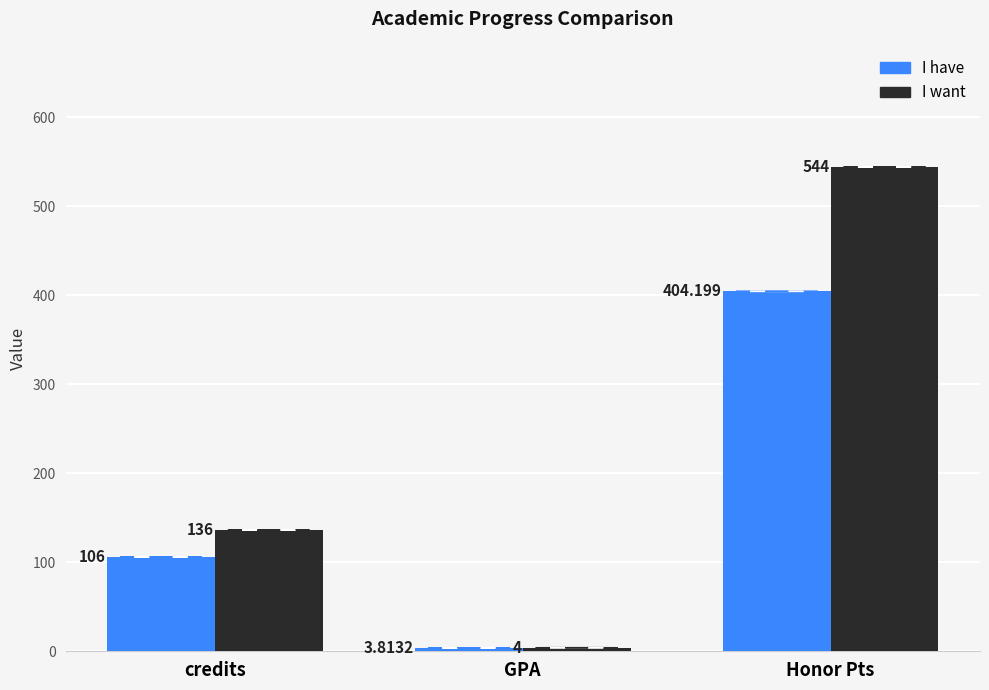

Count the number of categories in the chart.

3